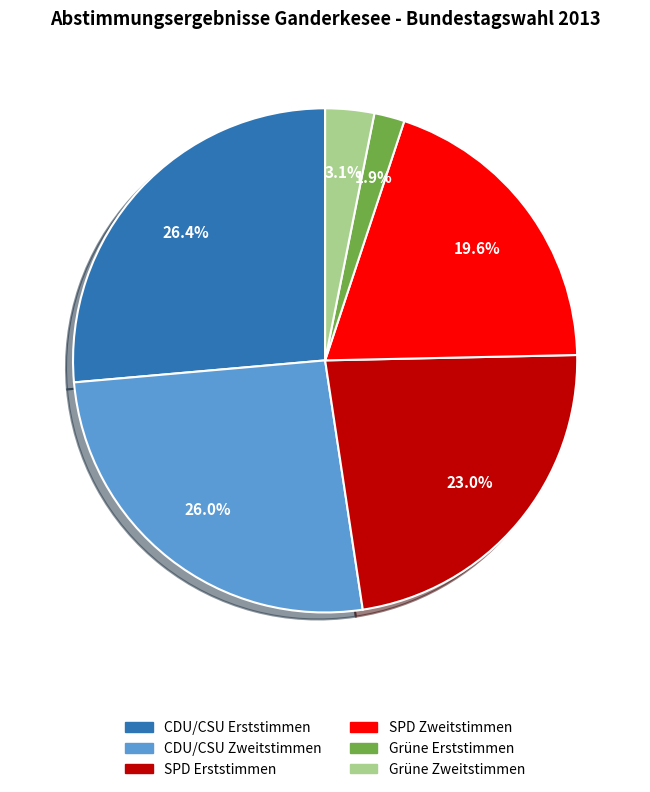

Does any single category account for the majority?

No